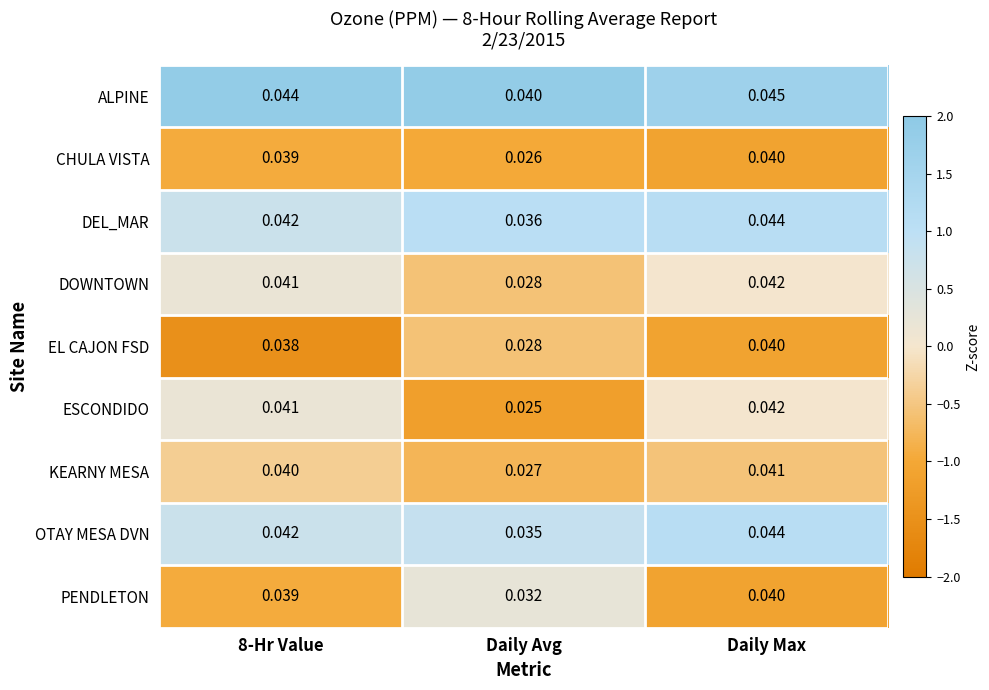

Between Daily Avg and Daily Max, which series saw the biggest shift?

ESCONDIDO